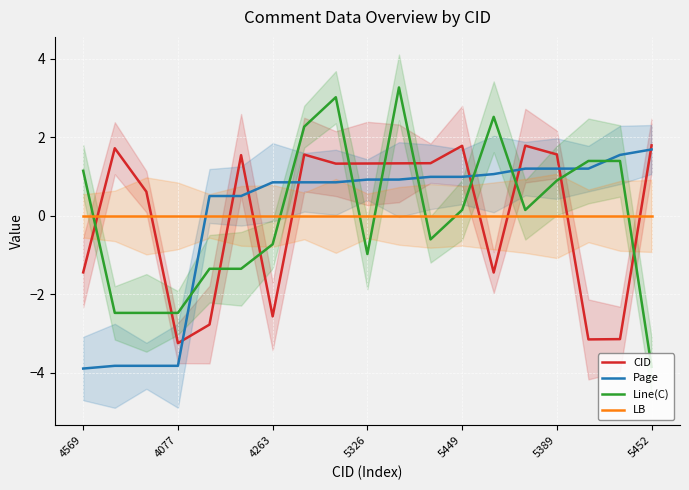

The value of LB at 8 is 0.0. True or false?

True